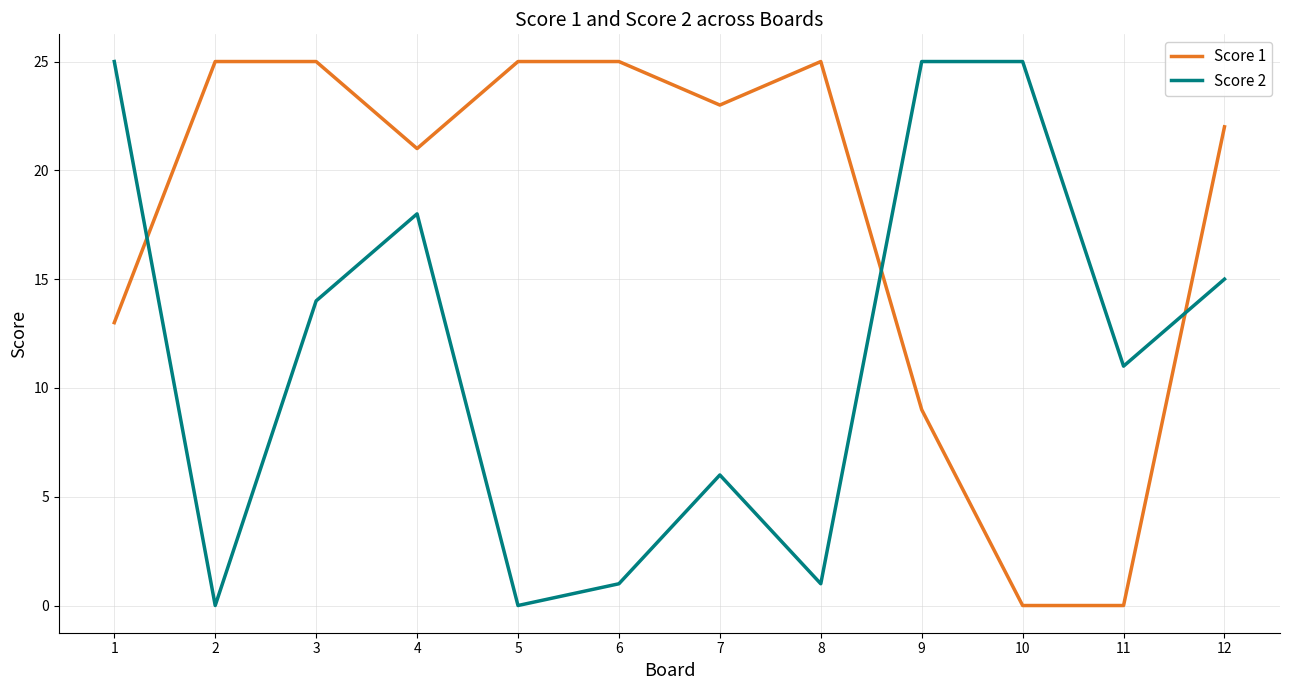

At which label does Score 1 first exceed 23?

2